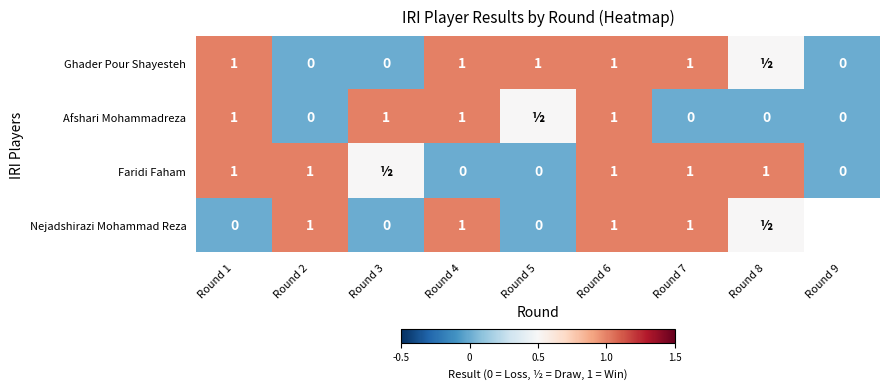

What is the total value across all series at Round 2?

2.0